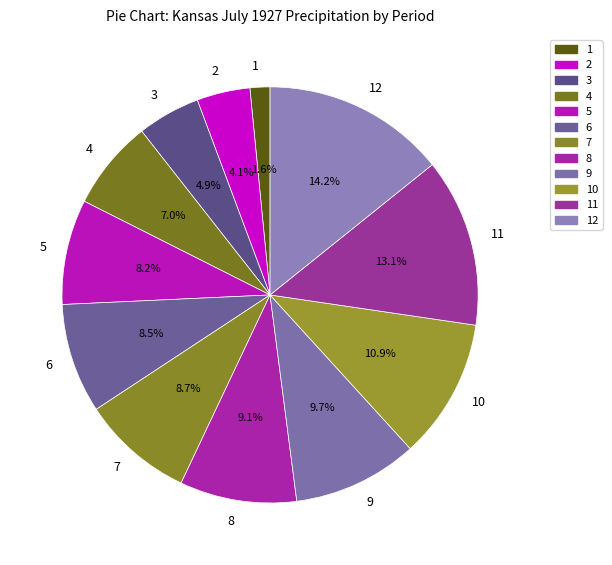

What percentage is the 12 slice, to the nearest percent?

14%